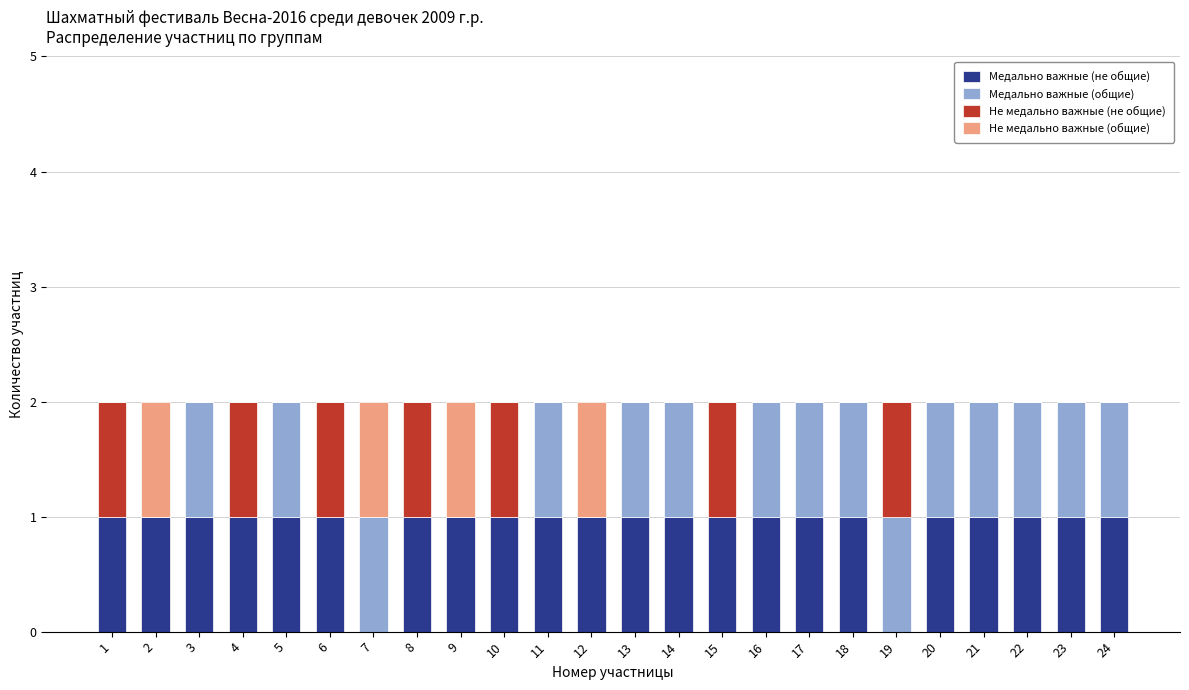

Is it true that Медально важные (не общие) equals 0 at 17?

False